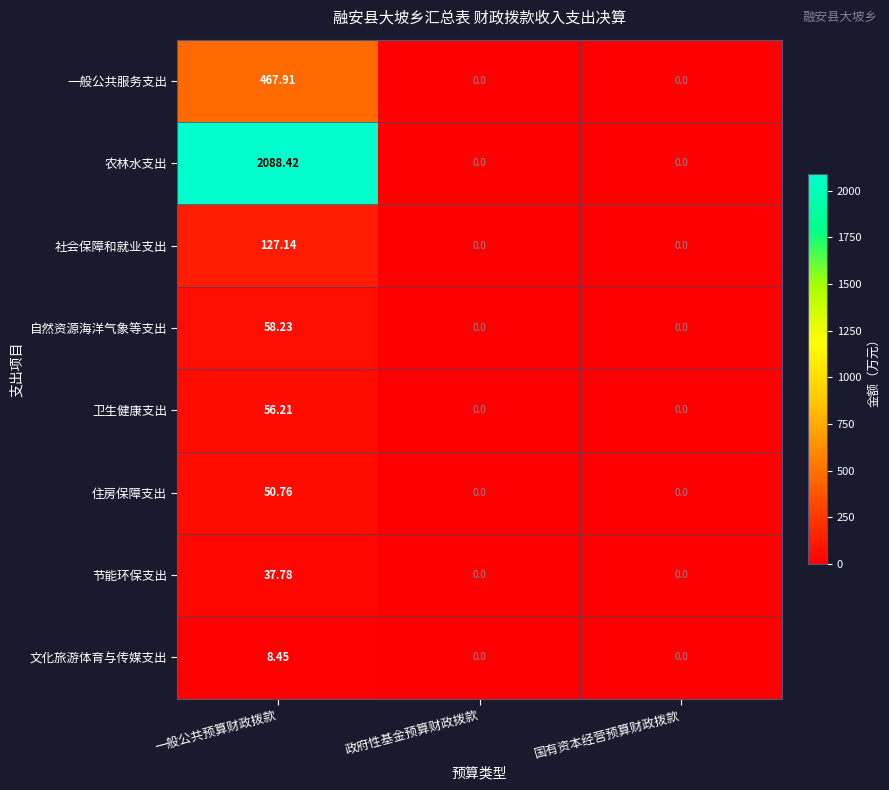

At which category is the sum across all series the highest?

一般公共预算财政拨款